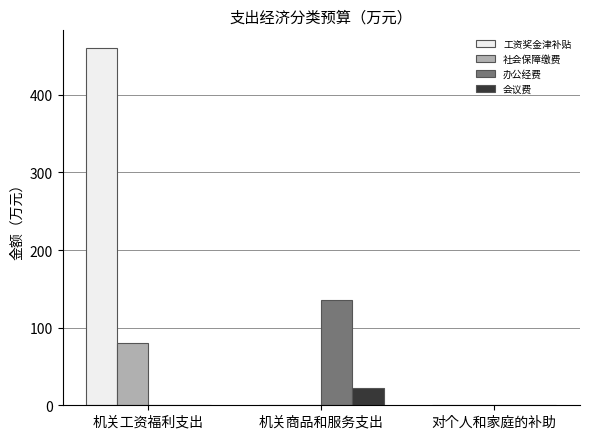

What is the sum of the 办公经费 values at 机关工资福利支出 and 机关商品和服务支出?

135.6